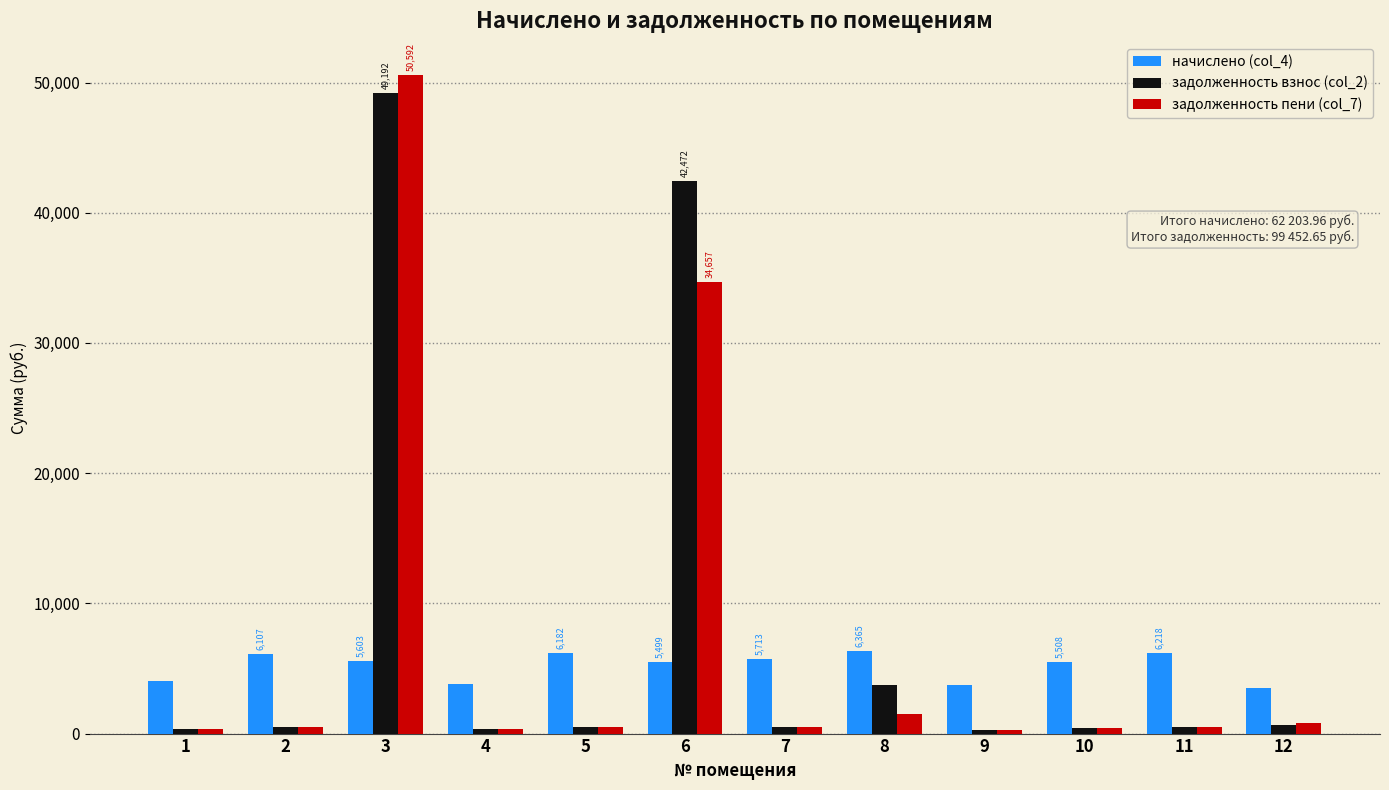

Which series changed the most between 3 and 6?

задолженность пени (col_7)